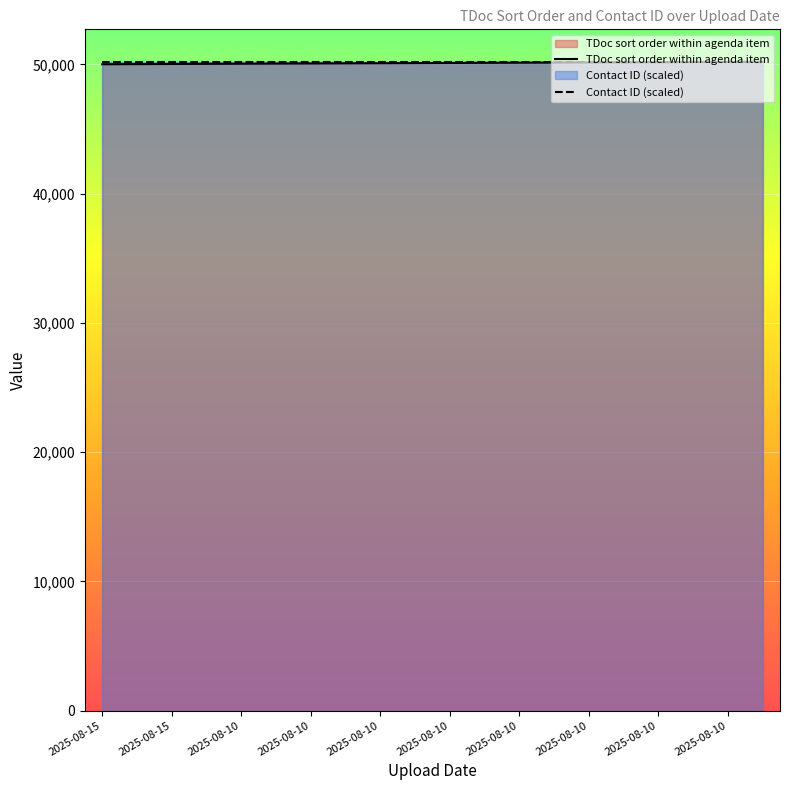

Reading right to left, what are all the values shown in this chart?

TDoc sort order within agenda item: 50200	50190	50180	50170	50160	50150	50140	50130	50120	50110	50100	50090	50080	50070	50060	50050	50040	50030	50020	50010
Contact ID (scaled): 50200	50200	50200	50200	50200	50200	50200	50200	50200	50200	50200	50200	50200	50200	50200	50200	50200	50200	50200	50200